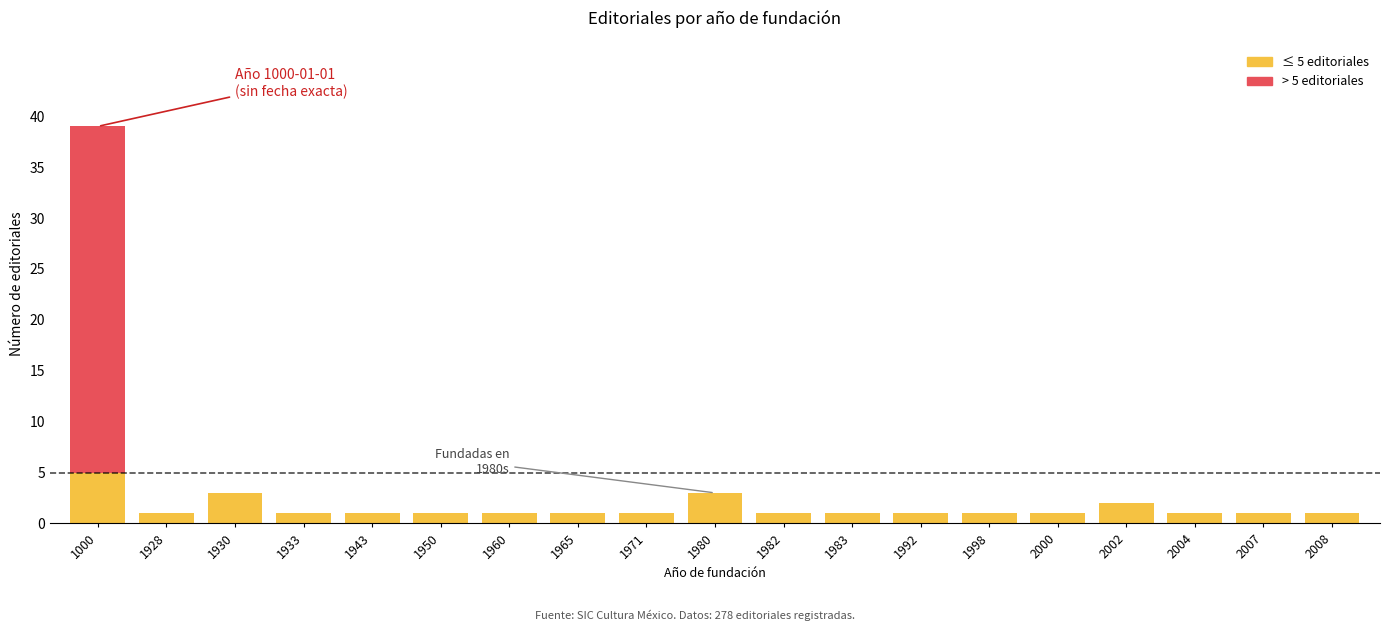

Does the chart contain stacked bars?

Yes